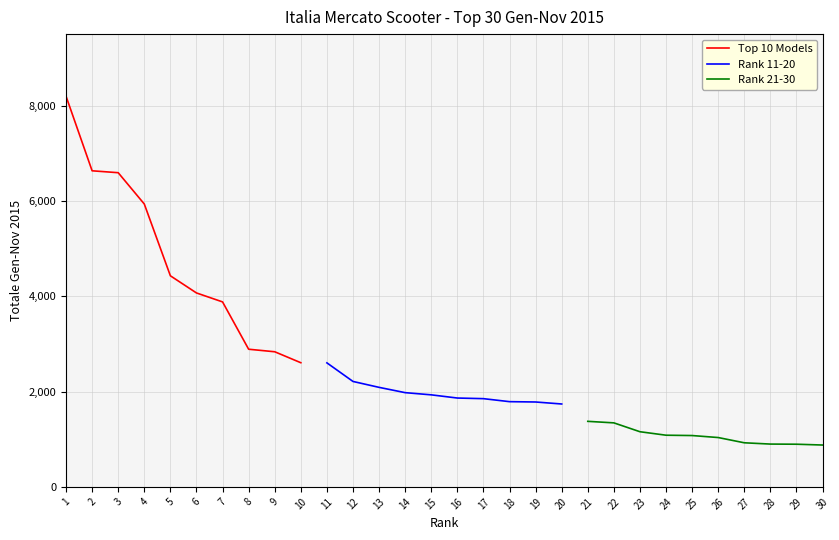

Read the Rank 11-20 value at 15.

1931